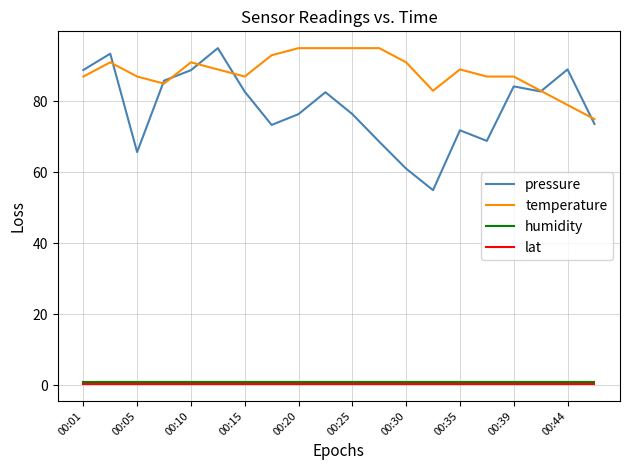

True or false: temperature and lat cross at least once.

False